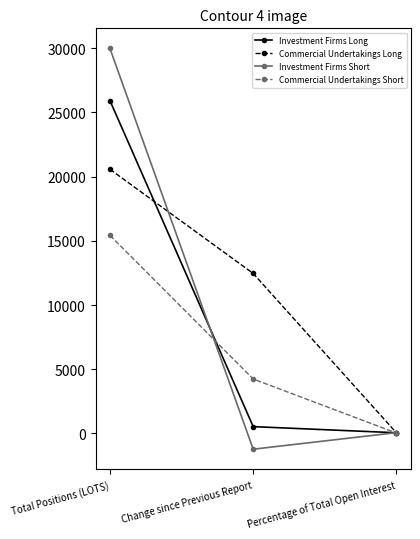

At which category is the sum across all series the highest?

Total Positions (LOTS)